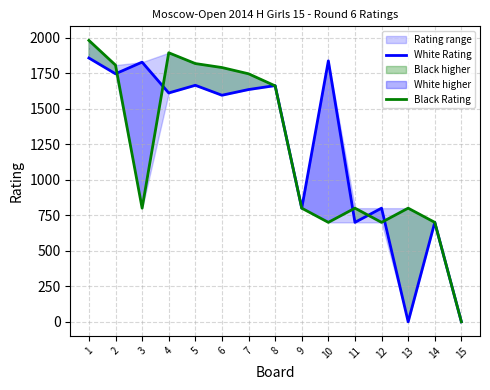

Is the value of White Rating at 8 greater than the value of Black Rating at 10?

Yes